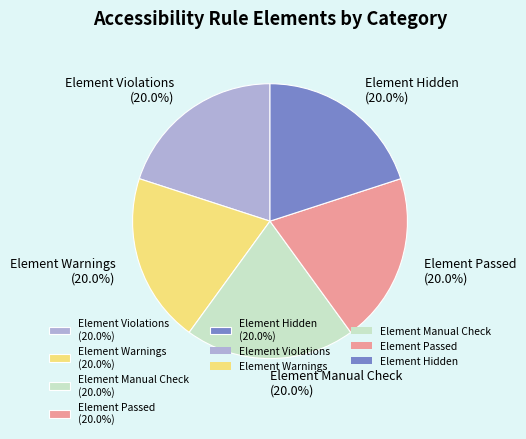

What is the ratio of the value at Element Hidden (20.0%) to the value at Element Passed (20.0%)?

1.0